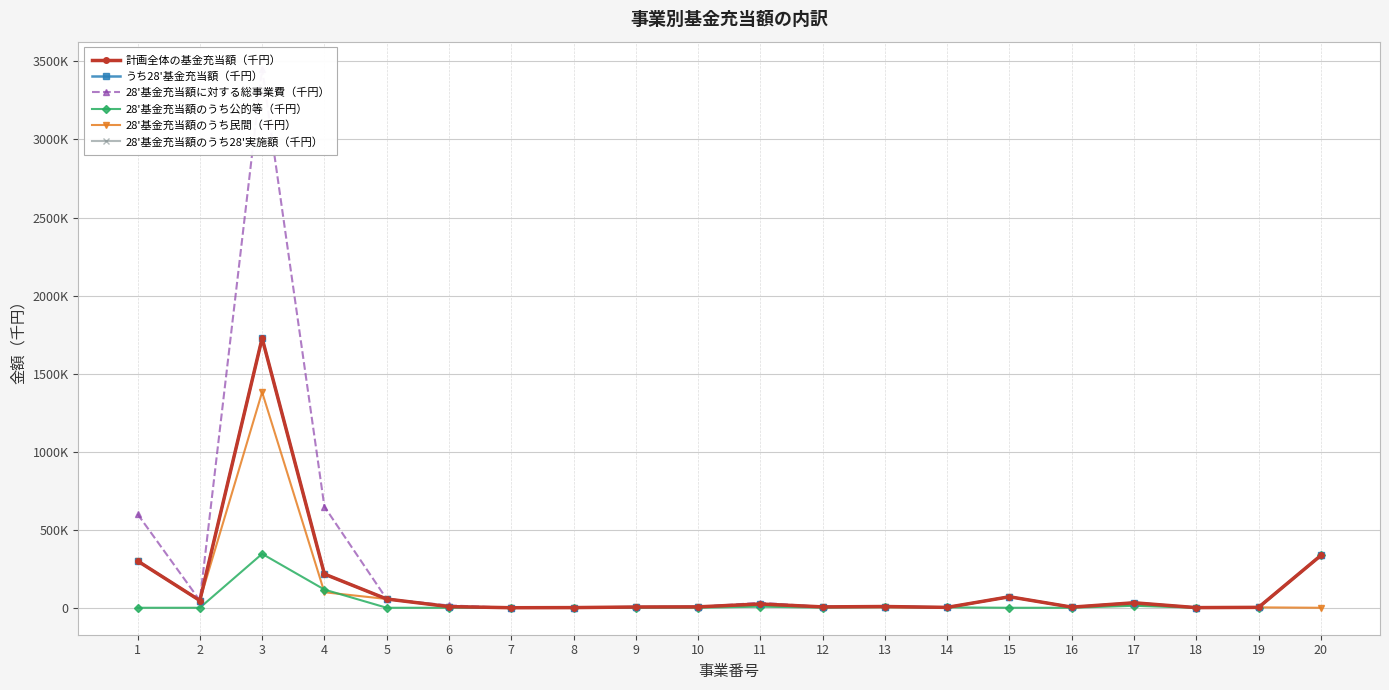

At which category does うち28'基金充当額（千円） reach its first local peak?

3